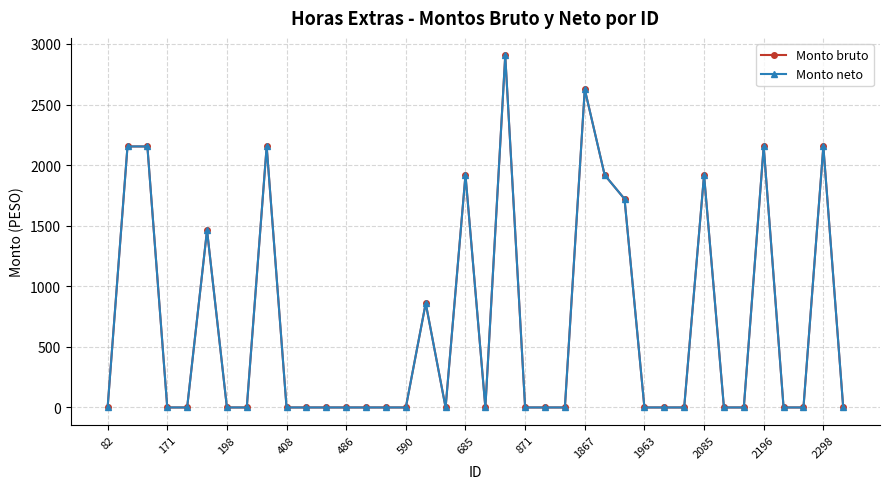

Does the chart have visible grid lines?

Yes